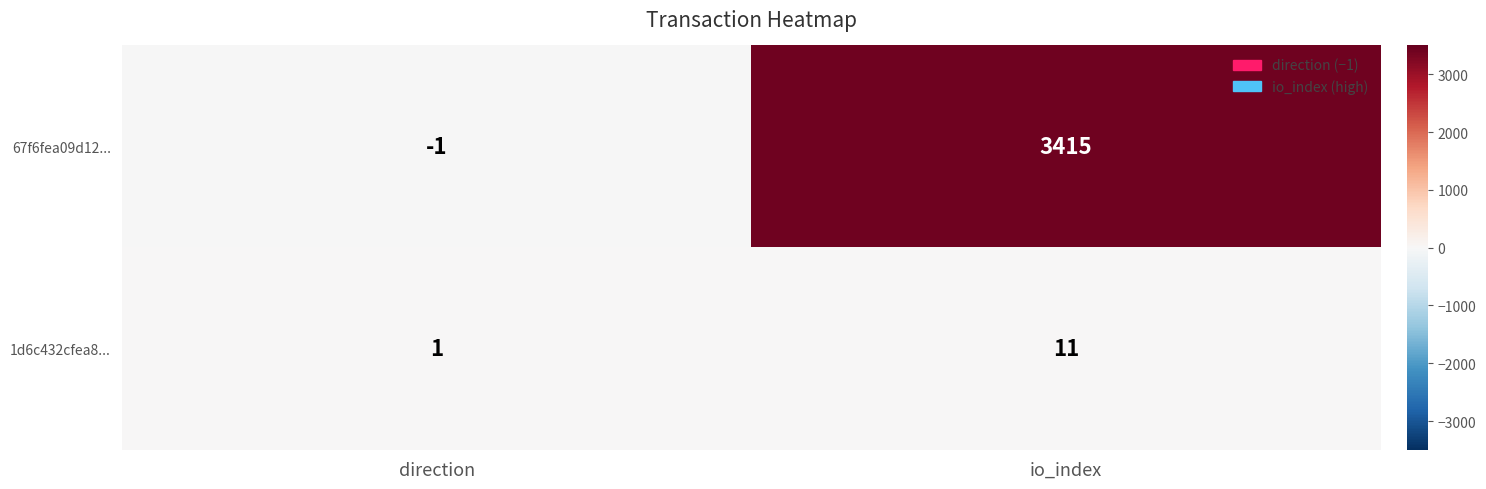

True or false: 67f6fea09d12... has a value of -1 at direction.

True